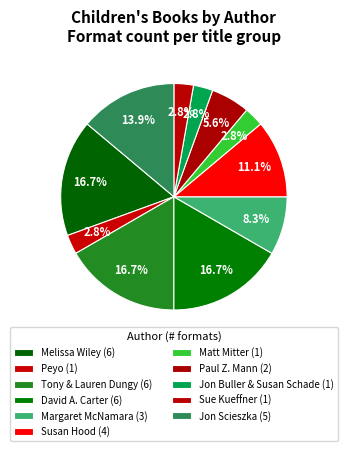

How many segments does this pie chart have?

11